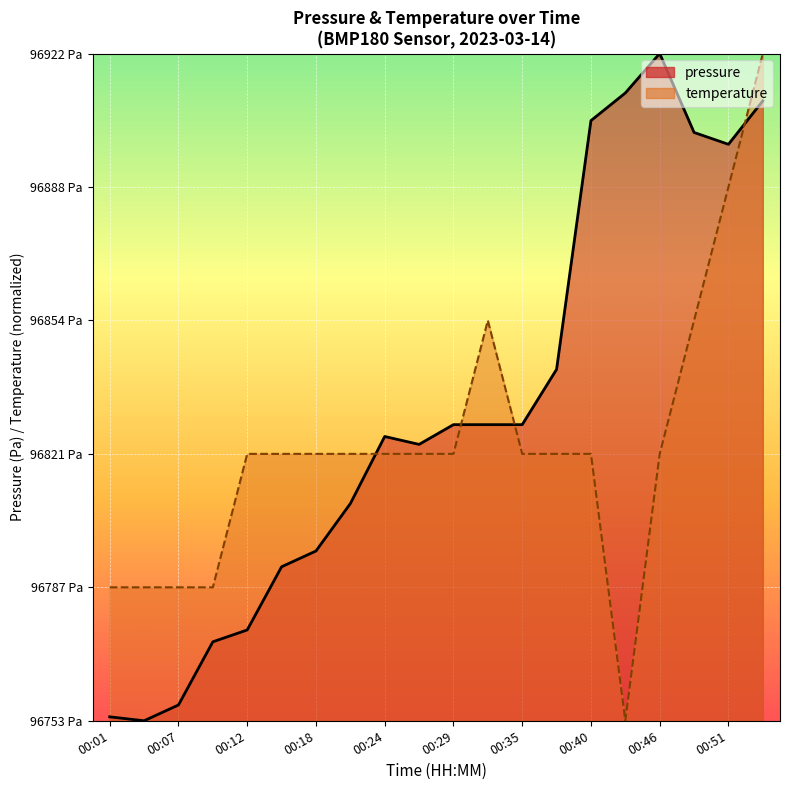

After their last crossing, which series has the higher values: pressure or temperature?

temperature